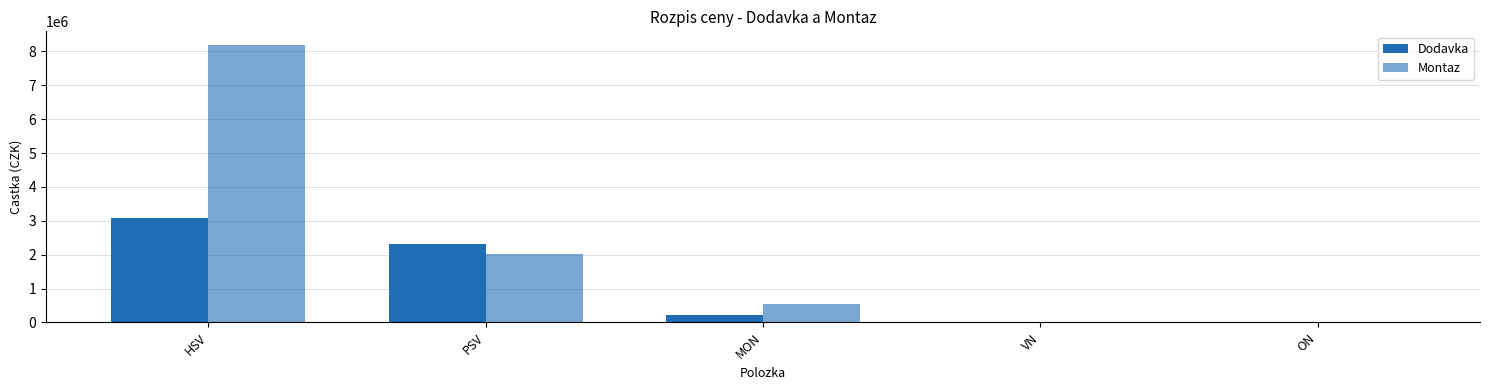

Which series has the largest range (max minus min)?

Montaz